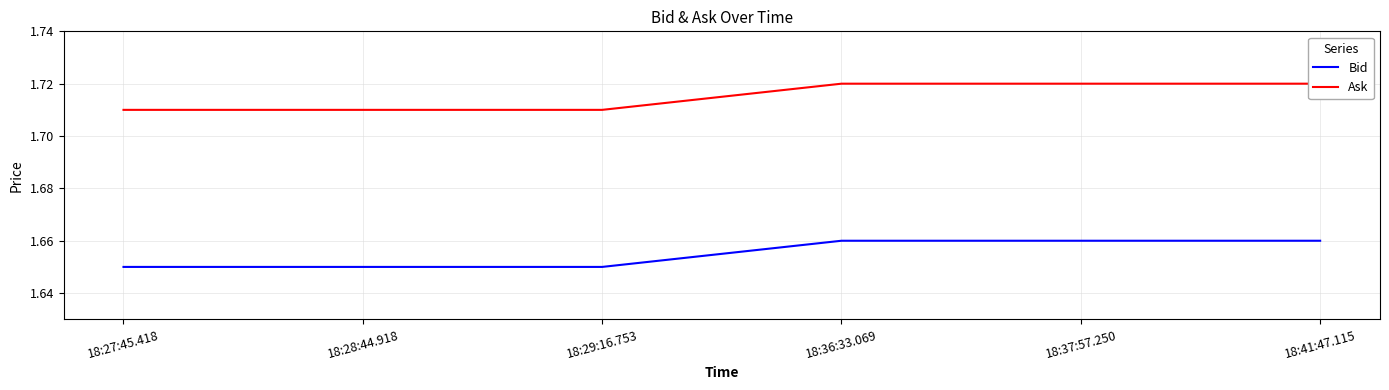

What is the spread (max minus min) of values at 18:28:44.918?

0.1